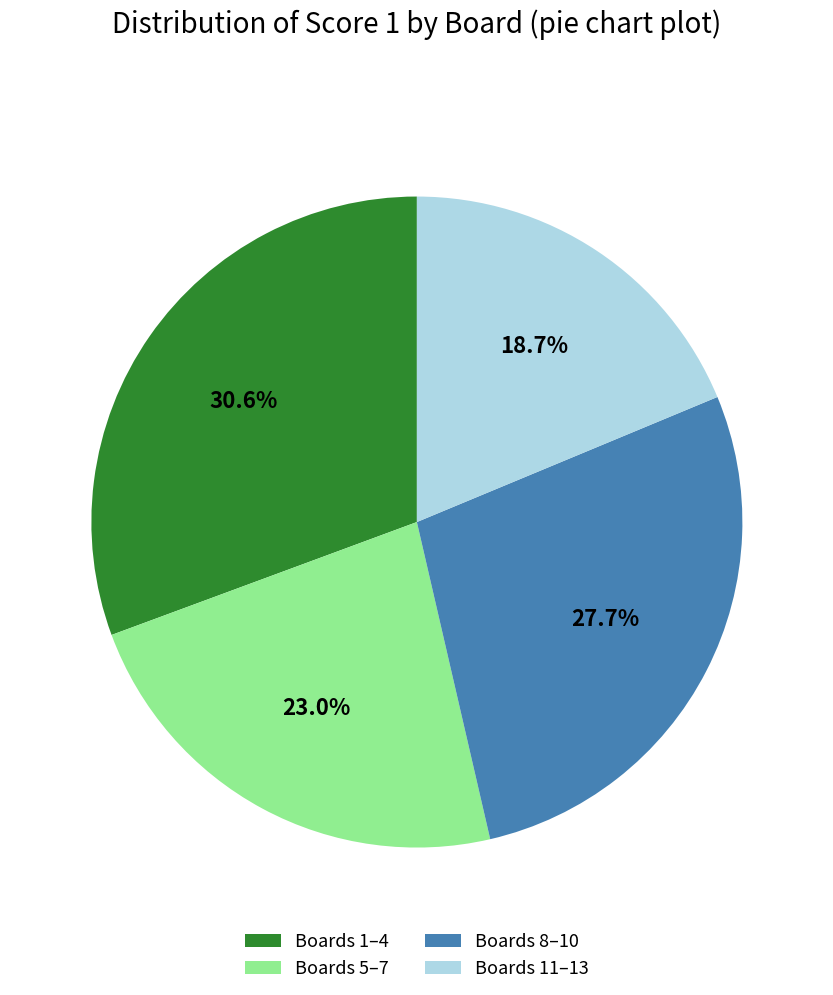

Between Boards 5–7 and Boards 1–4, which is larger?

Boards 1–4